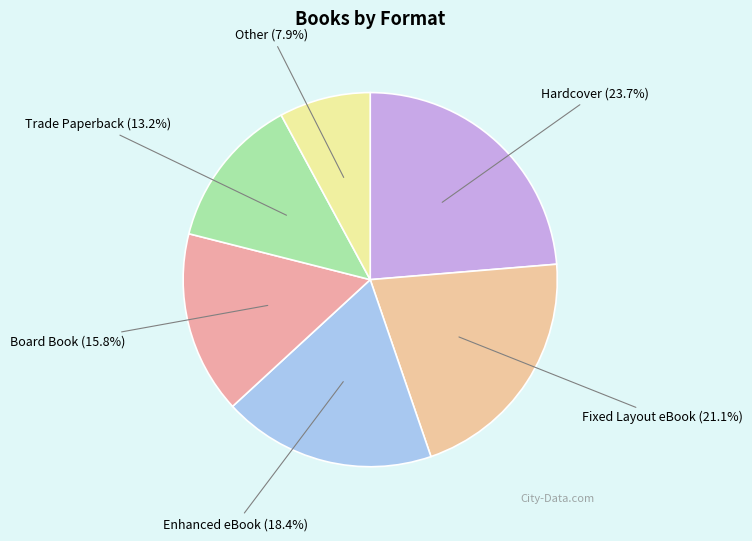

Is there a majority slice in this chart?

No